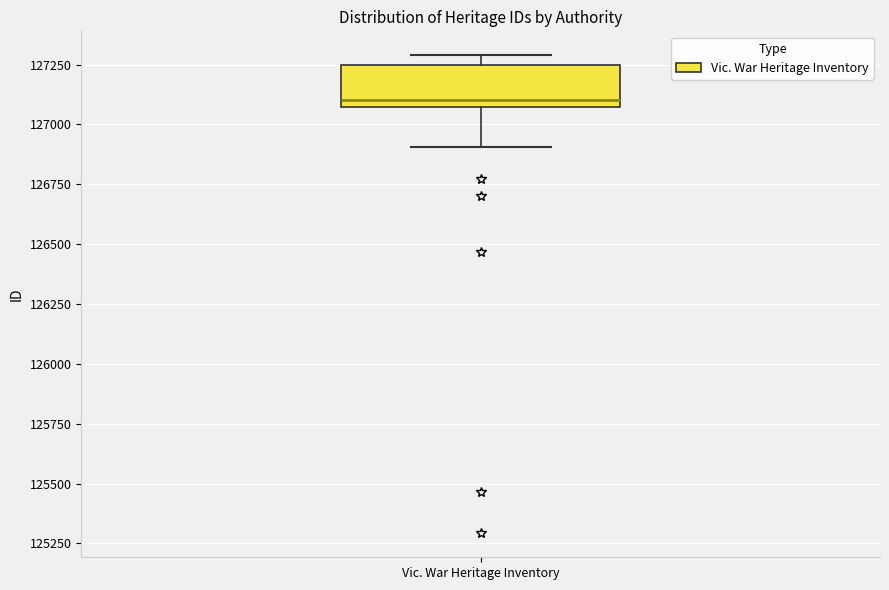

Transcribe this box plot: give where the median line is, the range the box spans, and where the two whiskers end, as read against the y-axis. The values are not printed on the chart, so give them approximately, as read against the axis.

median 127100, box 127050 to 127250, whiskers 126900 to 127300